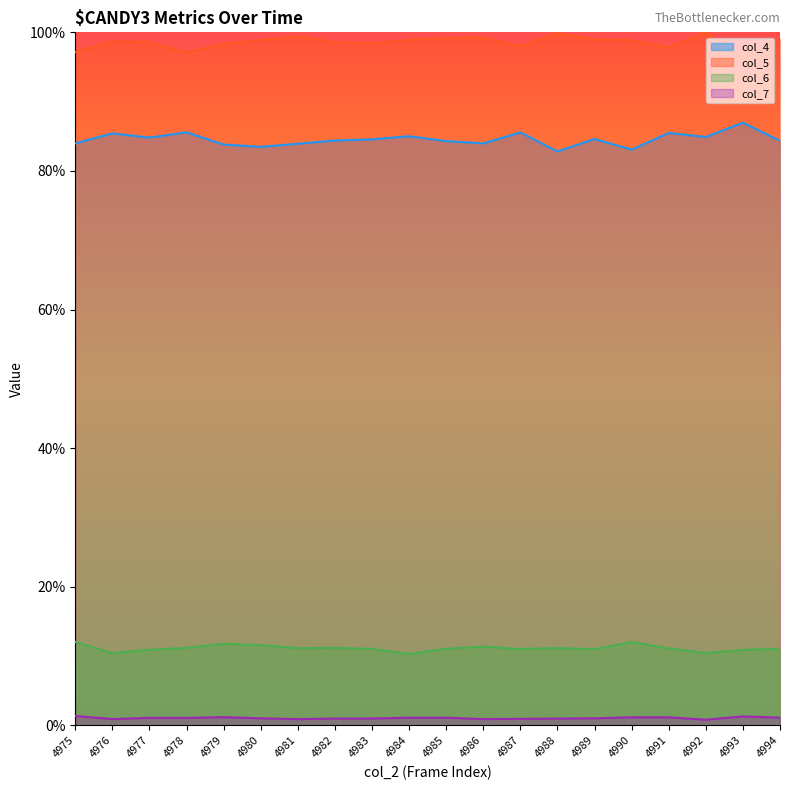

What is the spread (max minus min) of values at 4992?

99.2